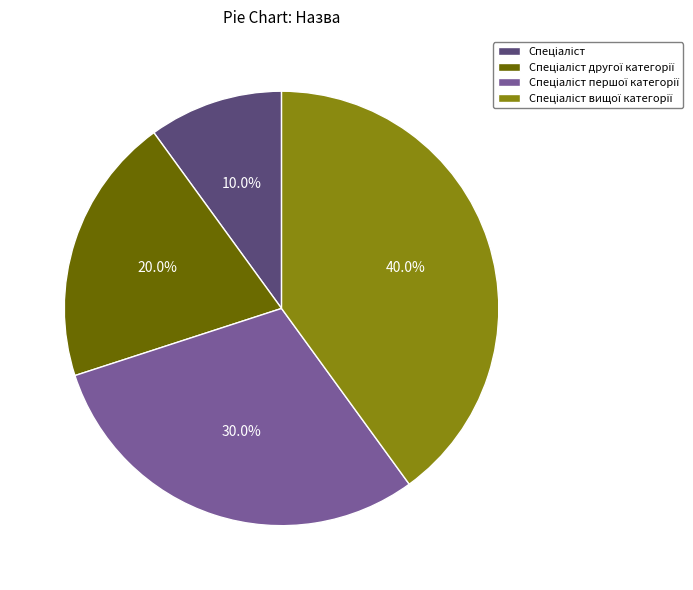

Does any single category account for the majority?

No